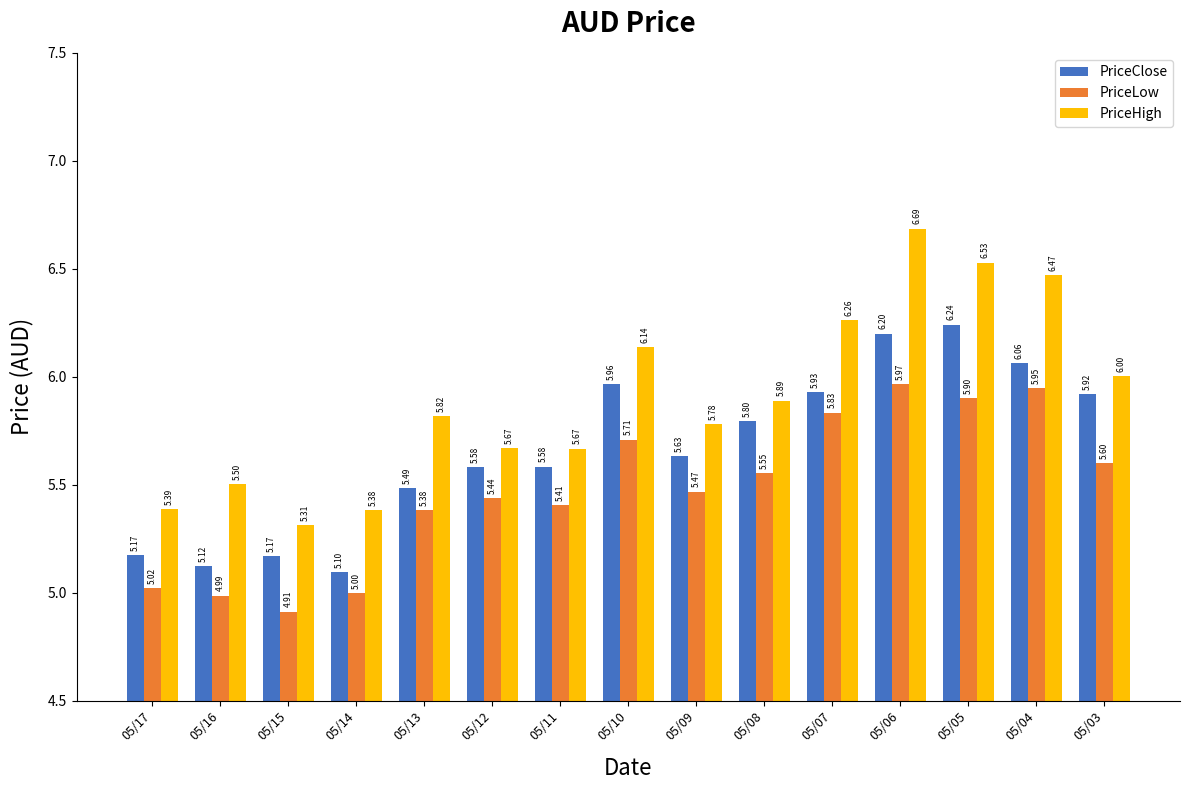

What is the sum of all PriceLow values?

82.1